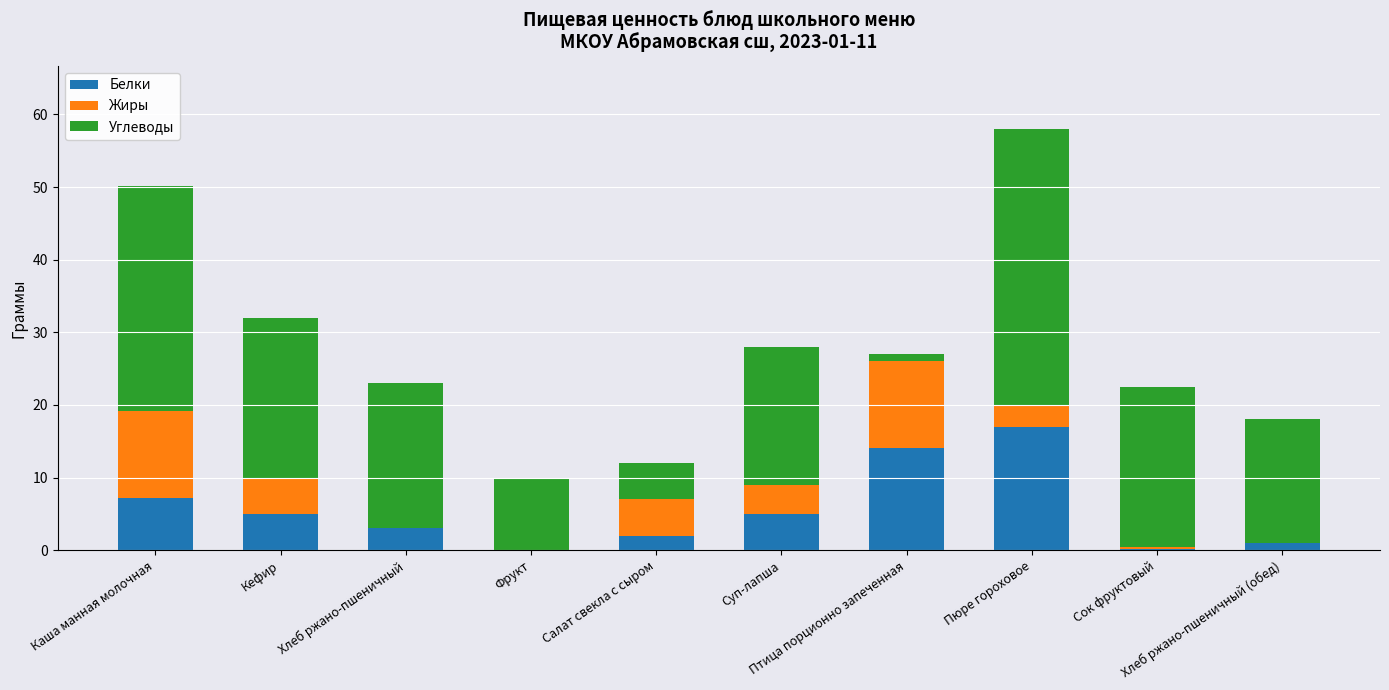

What is the average value of the Белки series?

5.4